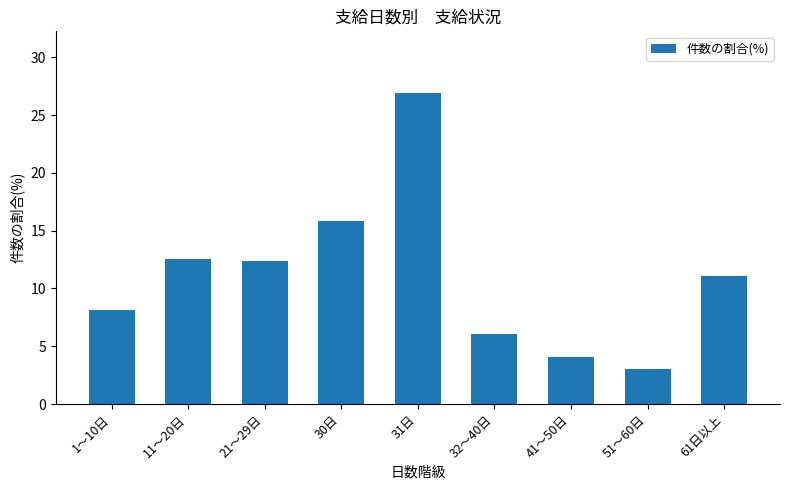

At which category does the chart reach its minimum across all series?

51～60日